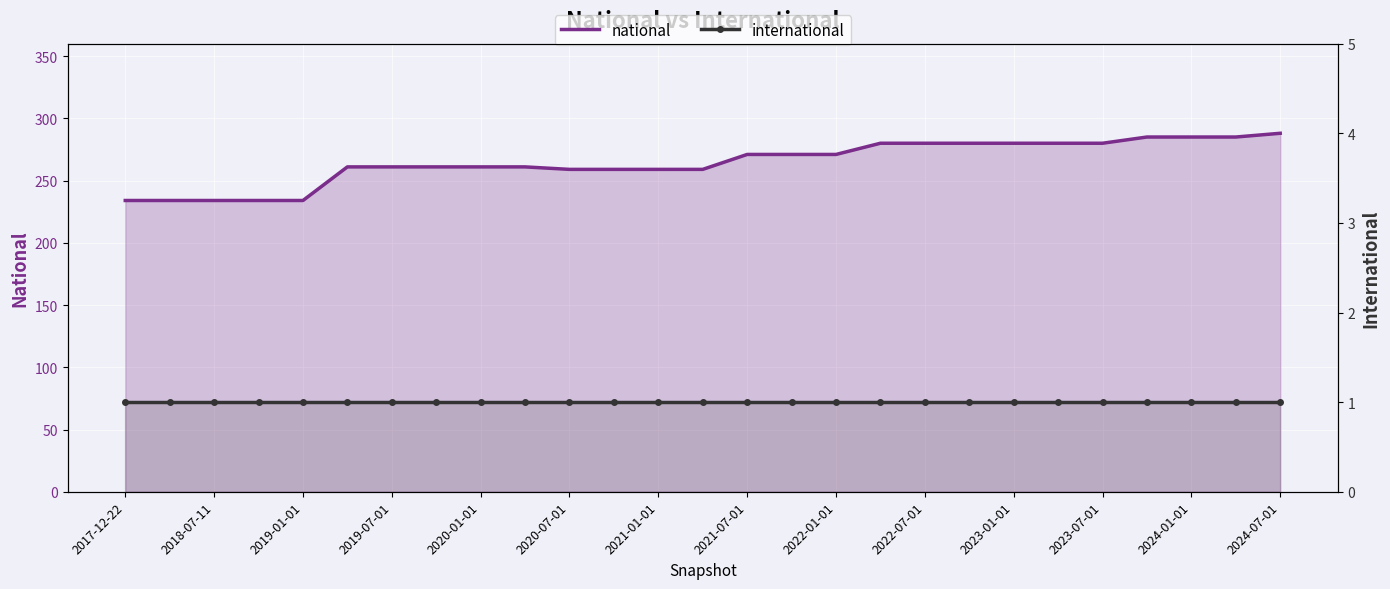

True or false: international and national cross at least once.

False